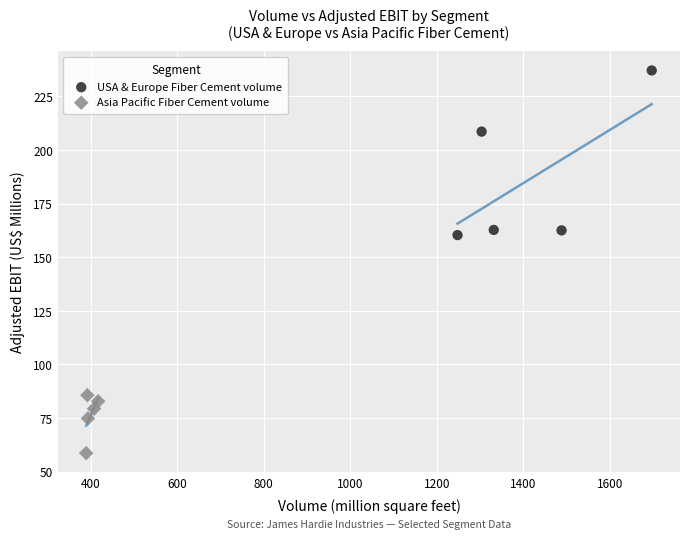

Which series contains the highest Y value?

USA & Europe Fiber Cement volume